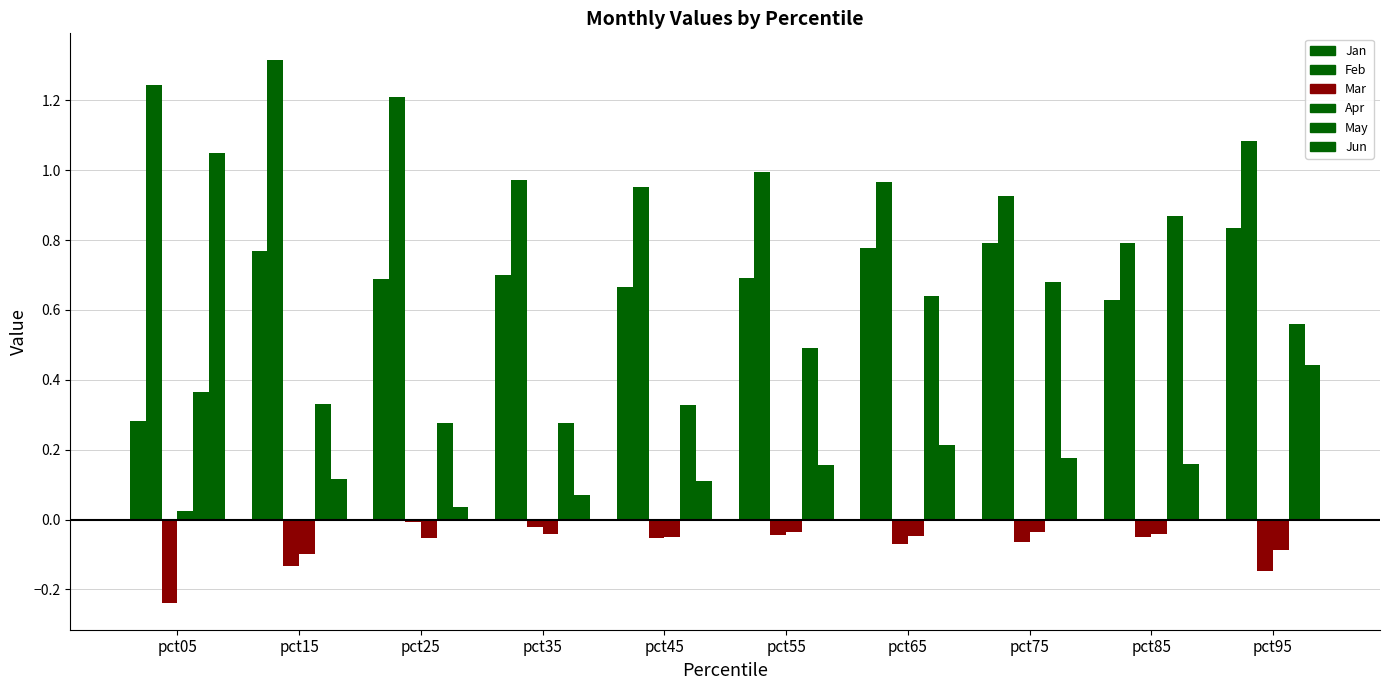

How many groups of bars are there?

10